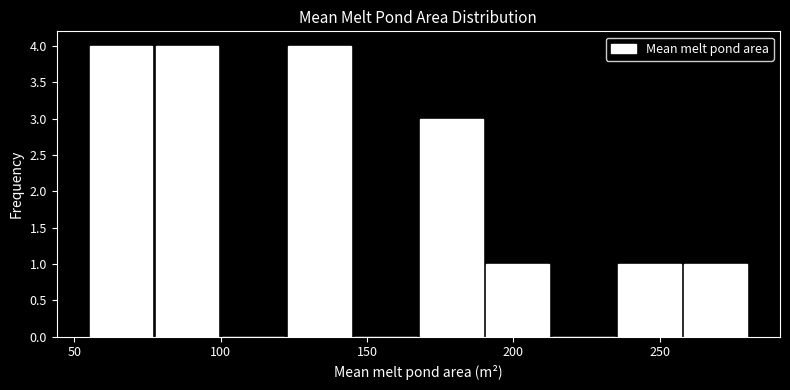

Reading left to right, transcribe this chart: for each bar, give the range it covers on the x-axis and its height. Neither the bar edges nor the heights are printed on the chart, so give them approximately, as read against the axes.

55 to 75: 4
75 to 100: 4
100 to 120: 0
120 to 145: 4
145 to 170: 0
170 to 190: 3
190 to 215: 1
215 to 235: 0
235 to 260: 1
260 to 280: 1